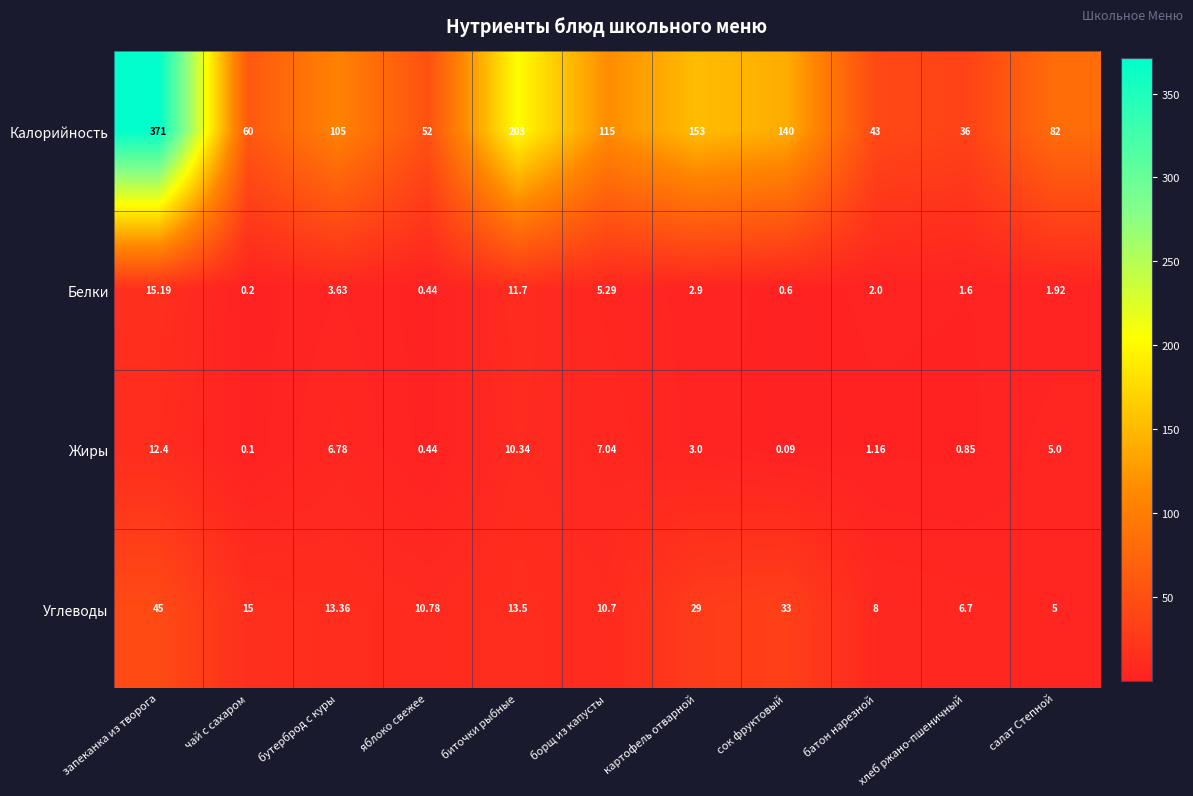

At which label does Калорийность reach its minimum?

хлеб ржано-пшеничный